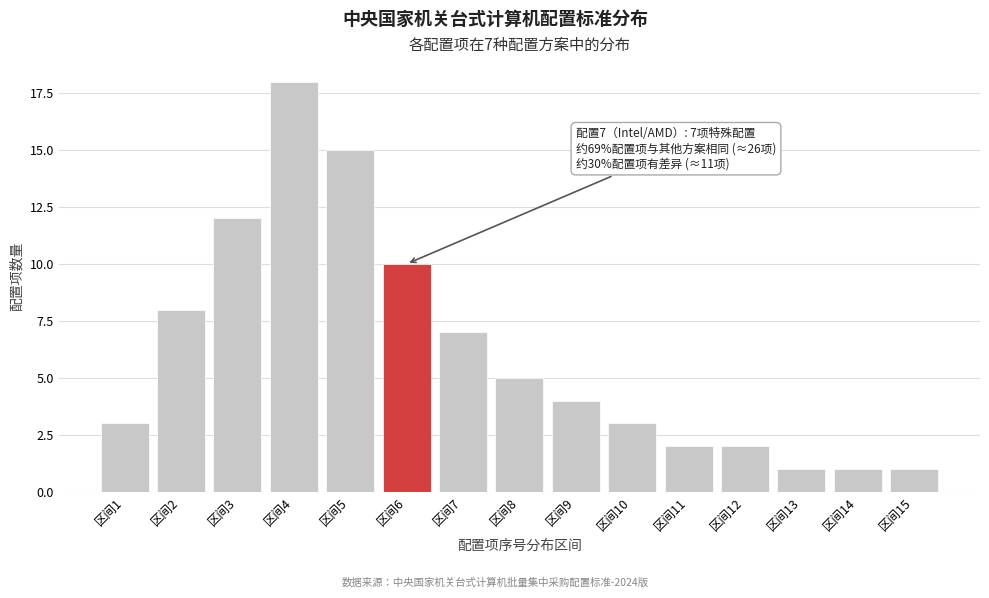

Reading left to right, extract all data points from this chart.

3	8	12	18	15	10	7	5	4	3	2	2	1	1	1